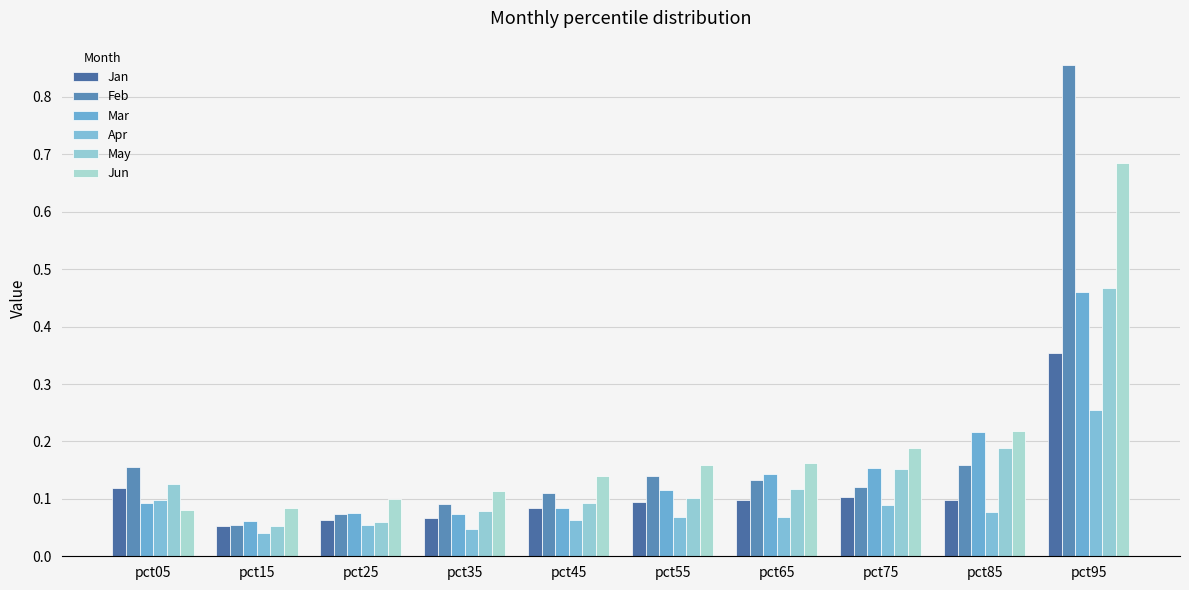

Rank the categories by Apr value from lowest to highest.

pct15, pct35, pct25, pct45, pct55, pct65, pct85, pct75, pct05, pct95